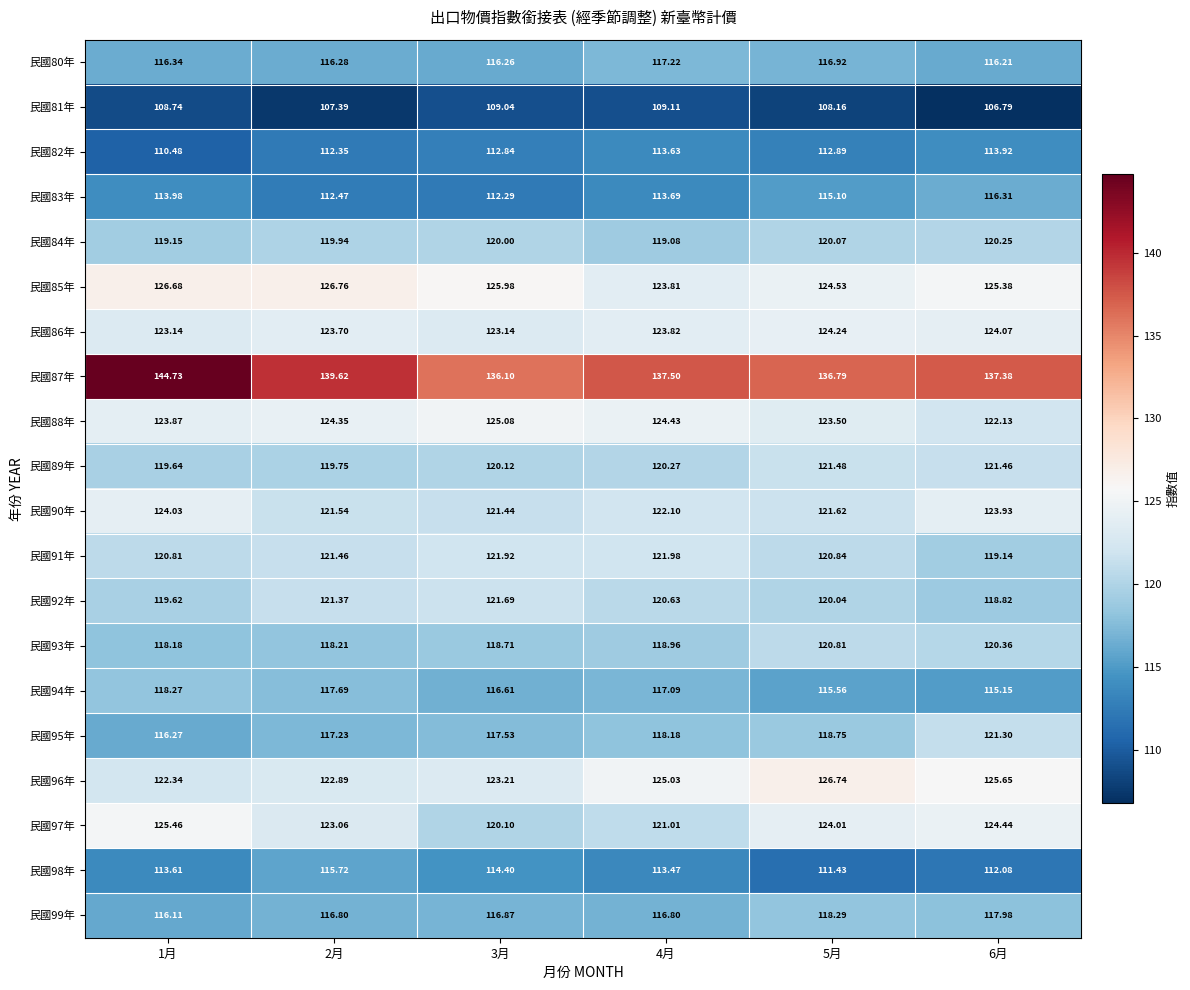

At which category is the sum across all series the highest?

6月